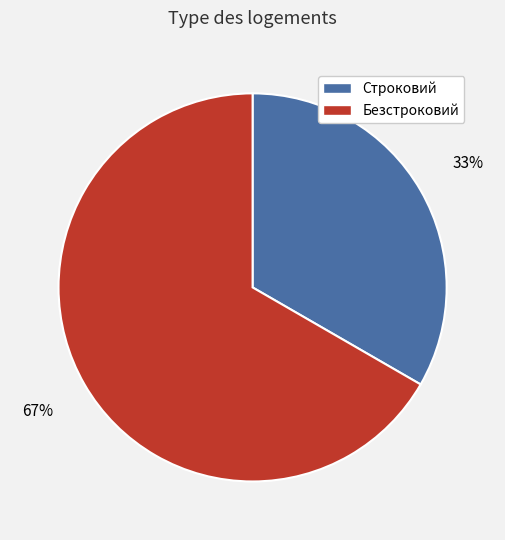

Between Безстроковий and Строковий, which is larger?

Безстроковий